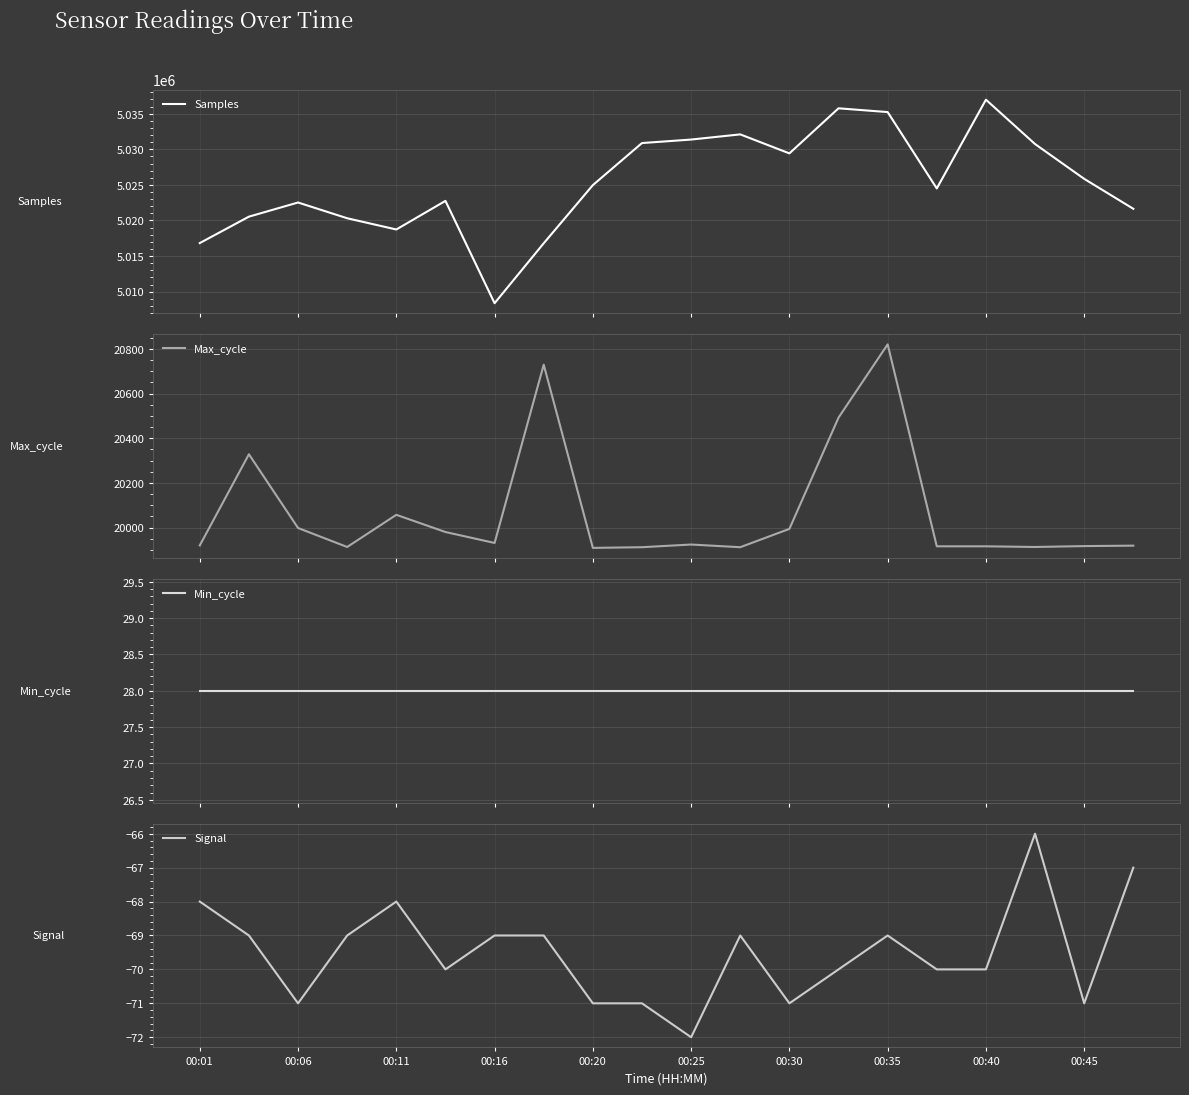

At which label does Signal reach its minimum?

00:25